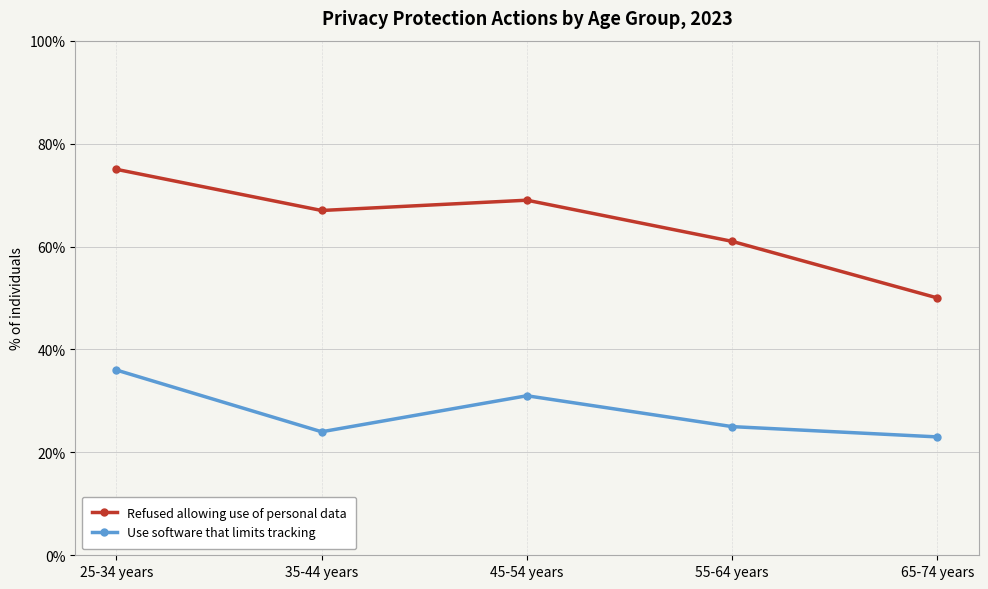

Where is the first local minimum for Refused allowing use of personal data?

35-44 years